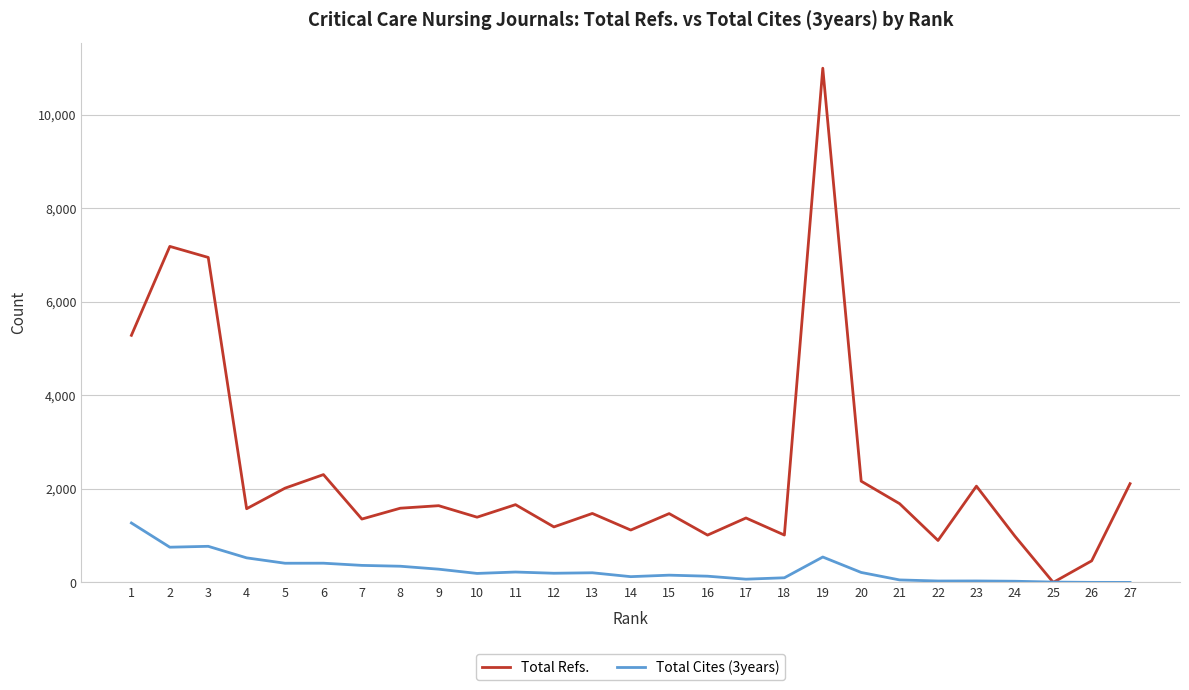

How many intersections are there between Total Cites (3years) and Total Refs.?

2